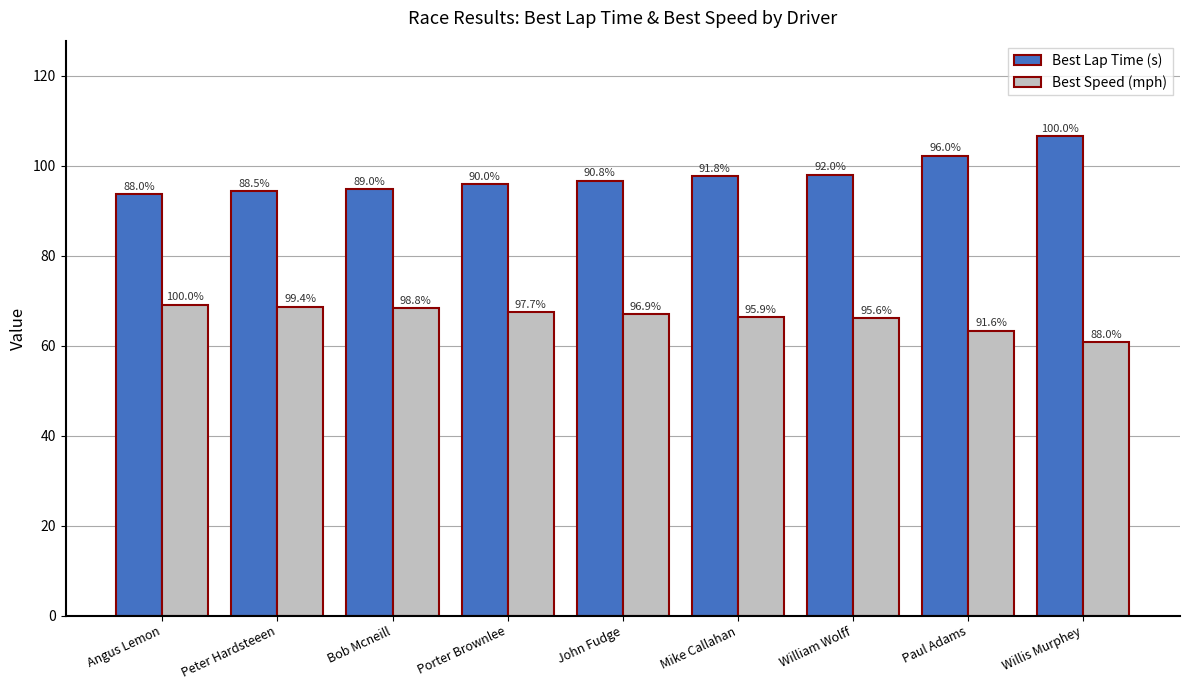

How many bars are there in each group?

2